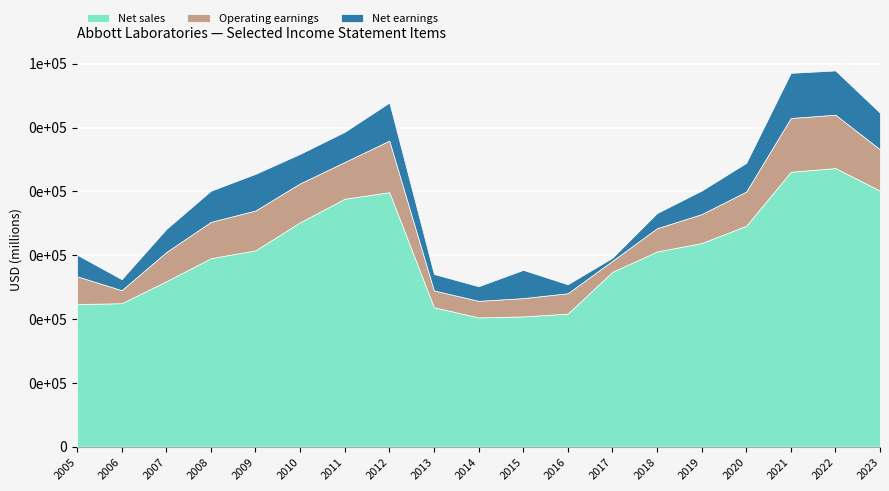

True or false: Operating earnings and Net earnings intersect in this chart.

True